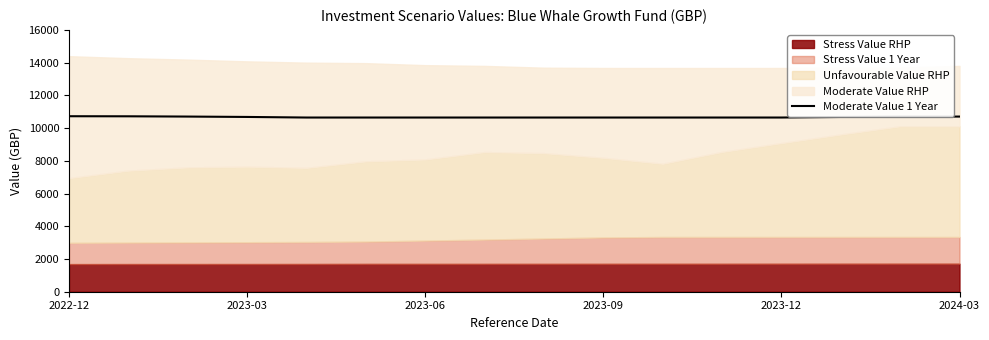

What is the minimum value for Moderate Value 1 Year?

10644.5